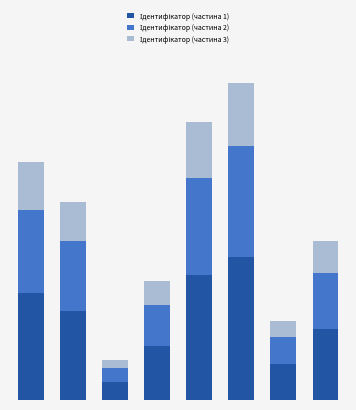

Does the chart contain any negative values?

No